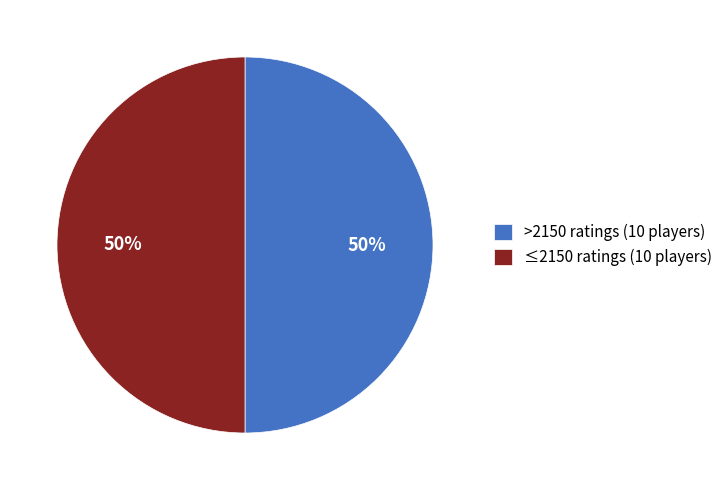

To the nearest percent, what is the combined percentage of ≤2150 ratings (10 players) and >2150 ratings (10 players)?

100%